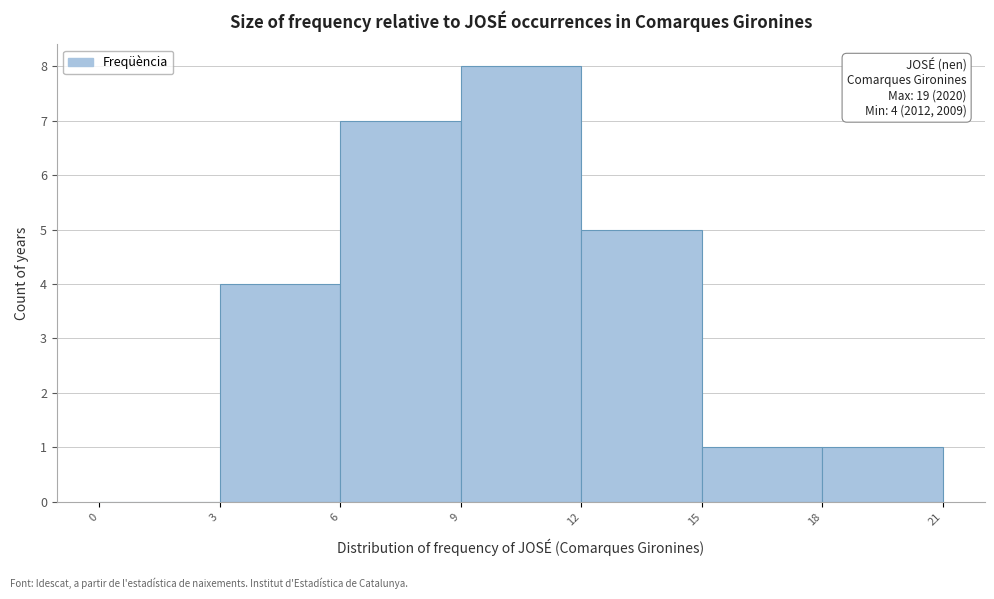

Which range on the x-axis has the tallest bar?

9 to 12